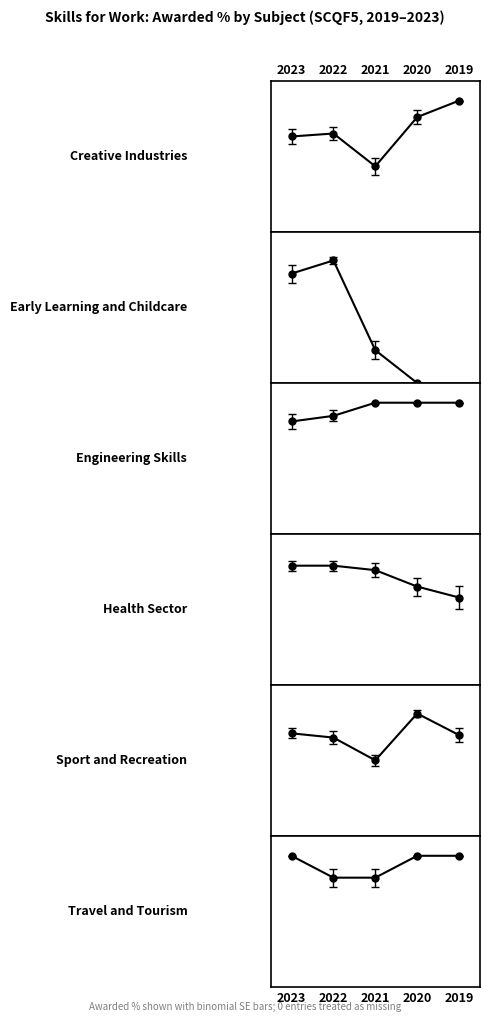

Count the number of categories in the chart.

5